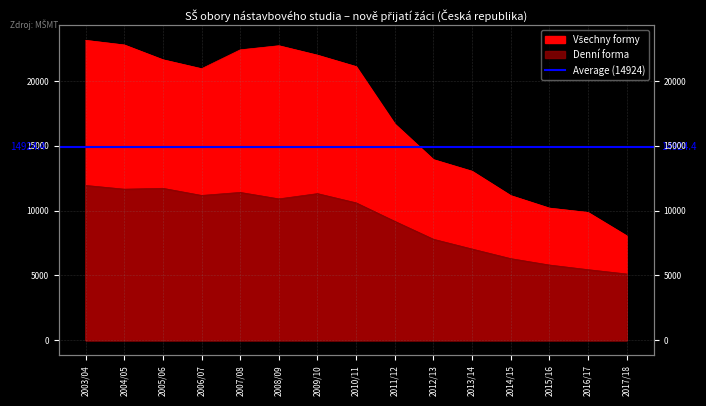

What is the minimum value shown in the chart?

5110